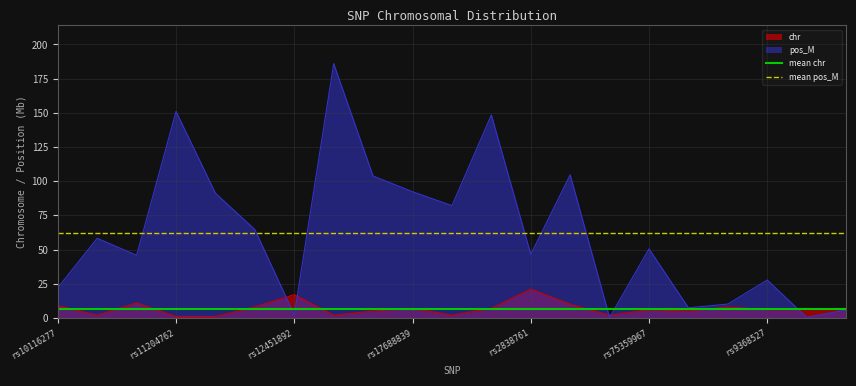

Where is mean chr nearest to the value 6?

rs10116277